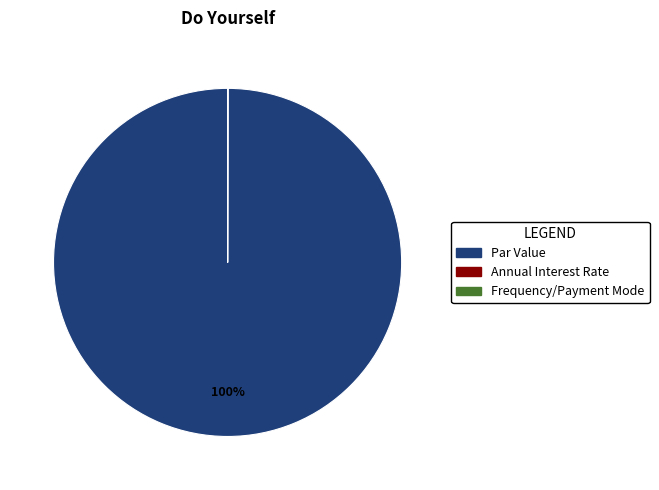

Is there any slice that represents more than half of the pie?

Yes